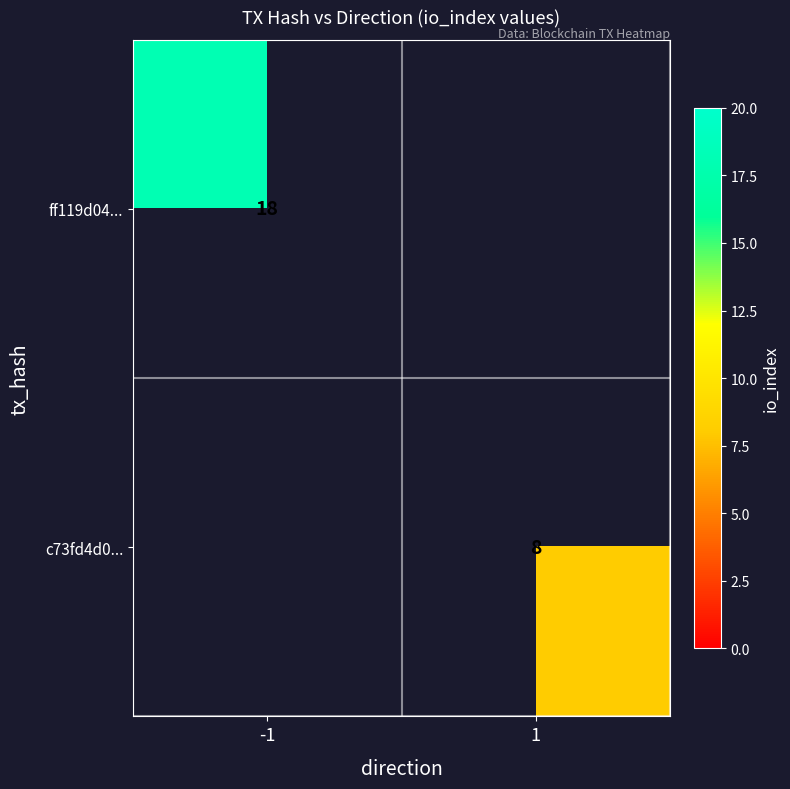

The value of ff119d04... at -1 is 18. True or false?

True